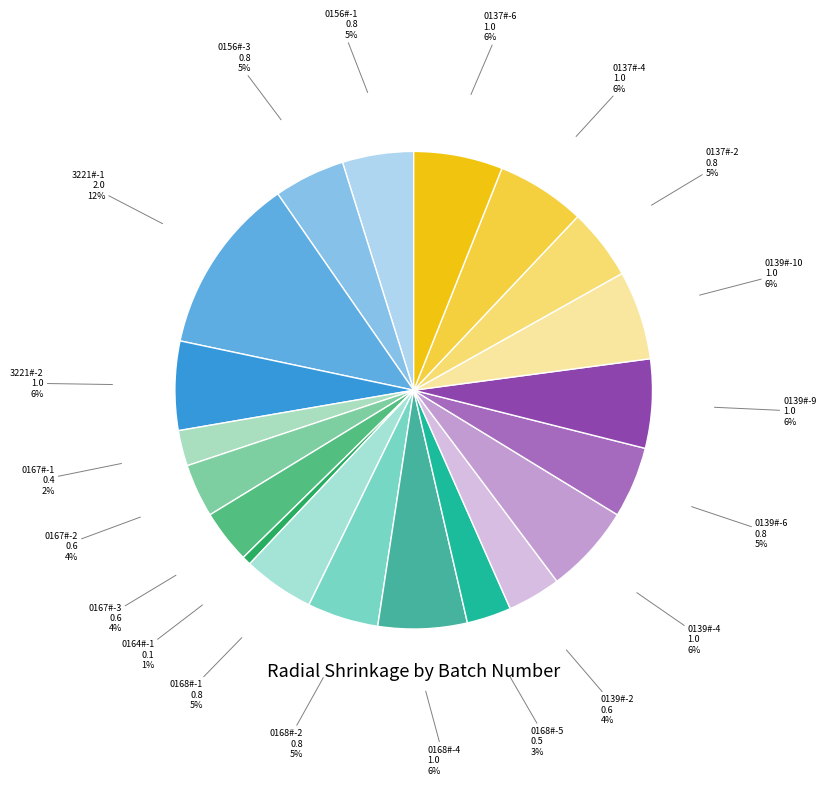

Count the number of slices in the pie.

20